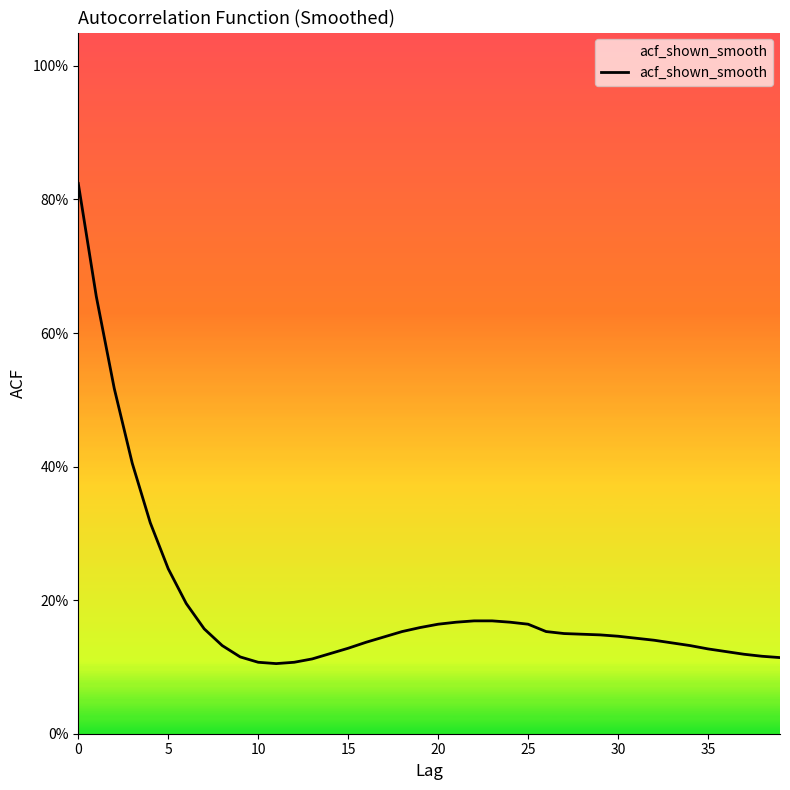

At which category does the chart reach its minimum across all series?

11